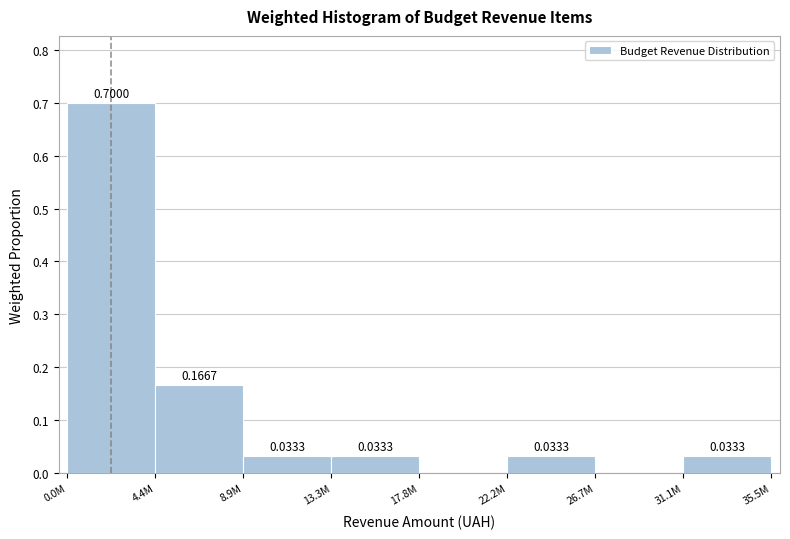

What is the sum of all values?

1.0